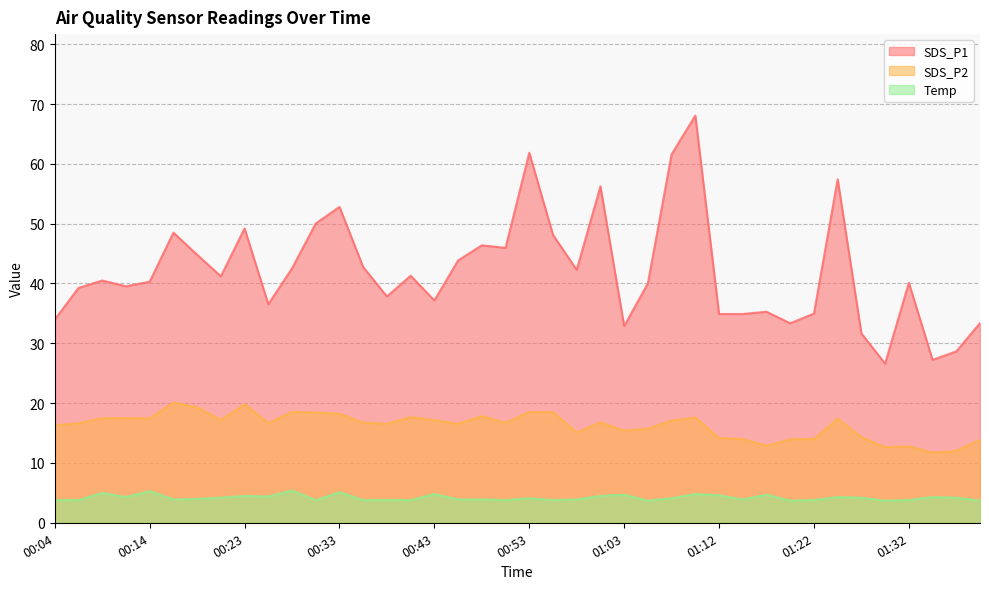

What is the minimum value shown in the chart?

3.7